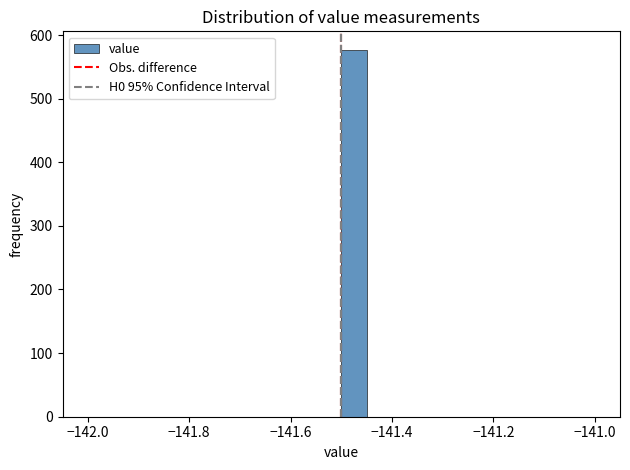

Read against the x-axis, roughly where is the centre of the tallest bar?

-141.48